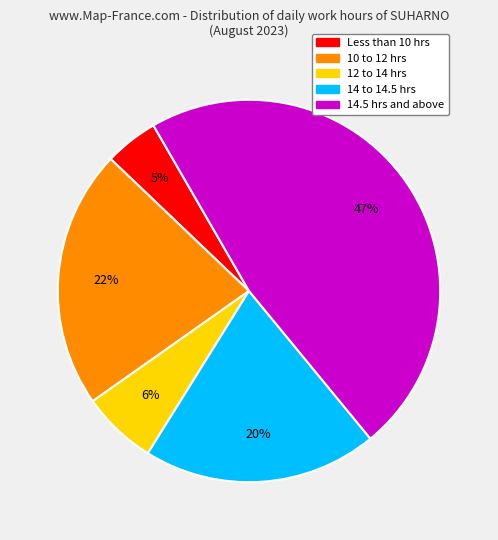

To the nearest percent, what portion does Less than 10 hrs represent?

5%